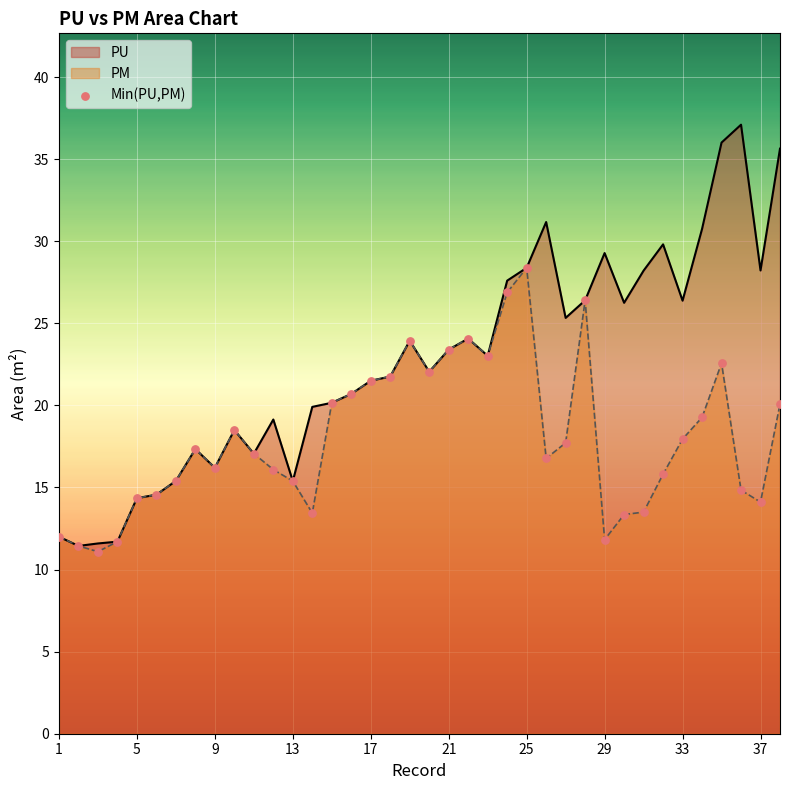

Between 25 and 33, which series saw the biggest shift?

PM